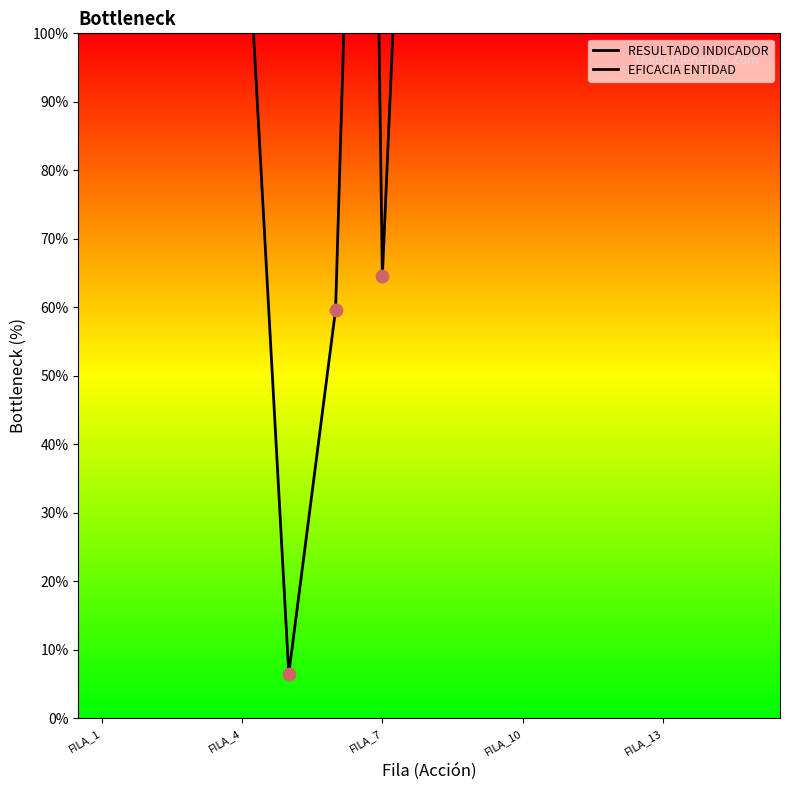

Is the value of RESULTADO INDICADOR at FILA_7 greater than the value of EFICACIA ENTIDAD at FILA_1?

No